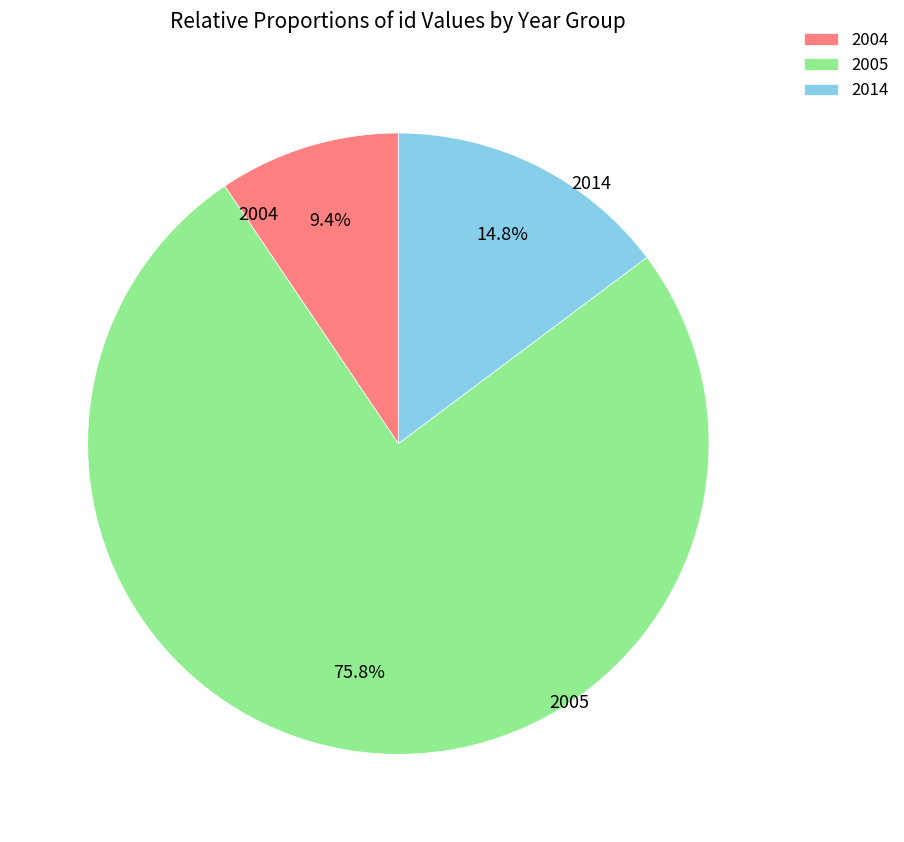

What percentage do 2014 and 2005 together represent?

90.6%